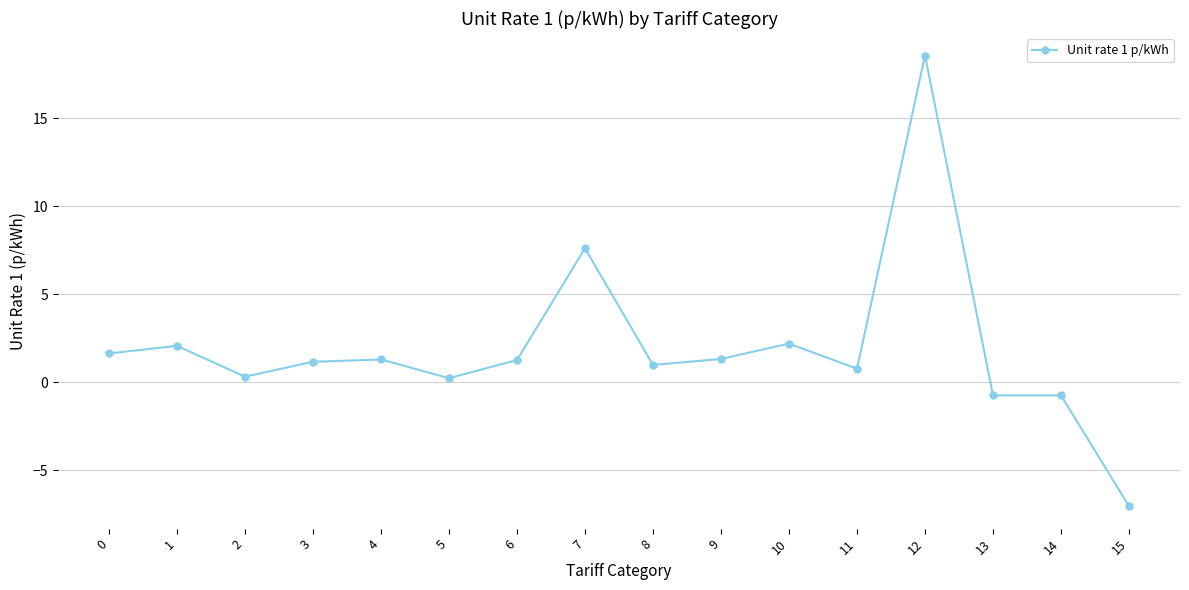

What is the greatest value displayed?

18.6